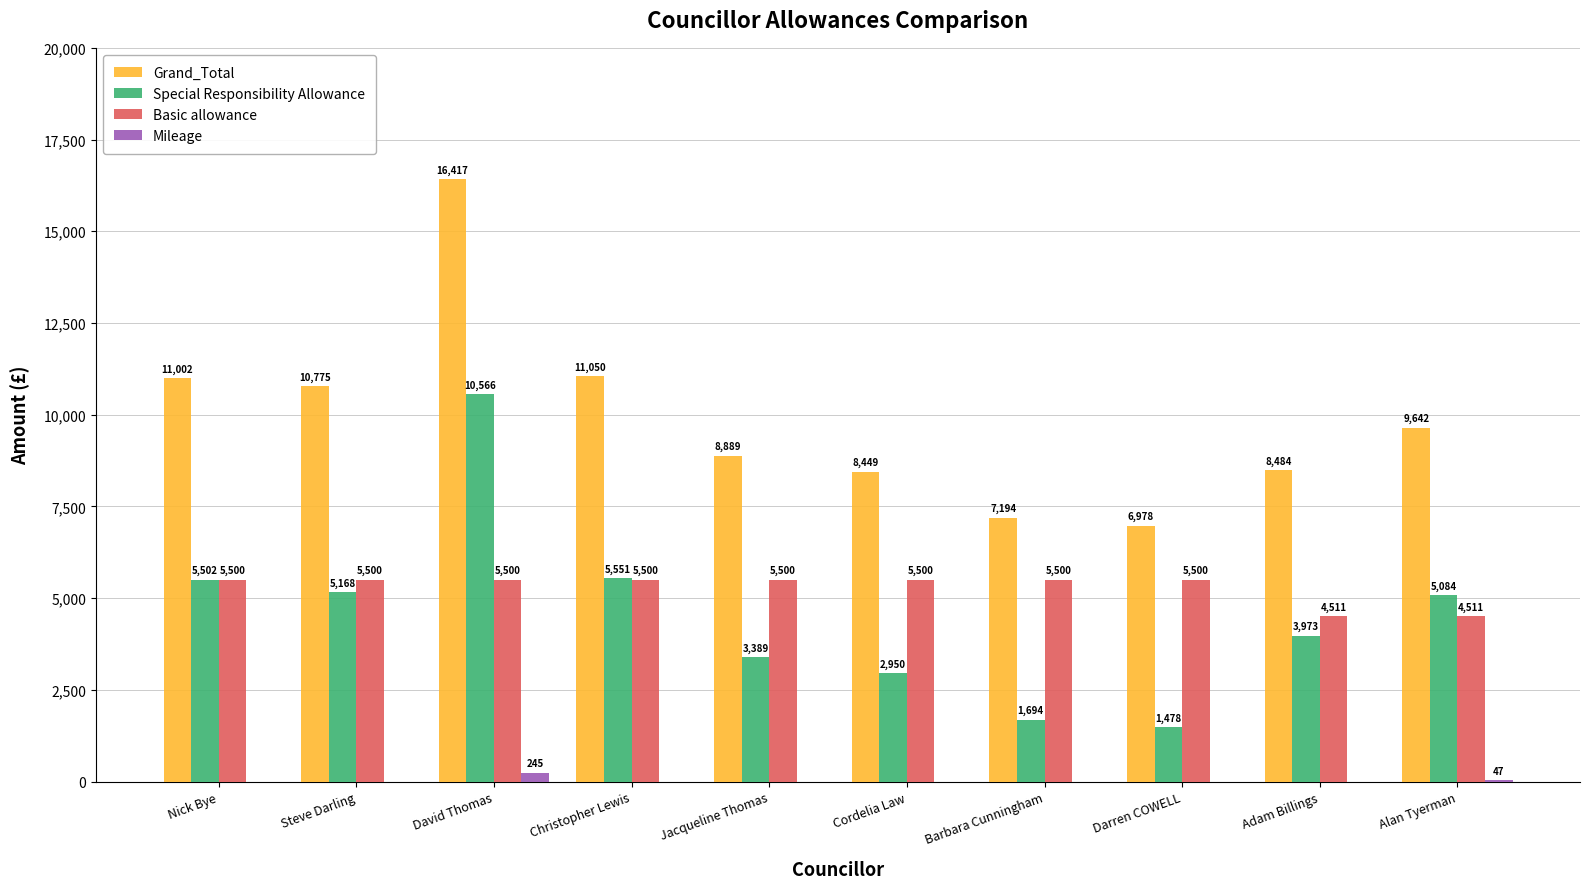

What is the maximum value shown in the chart?

16417.3